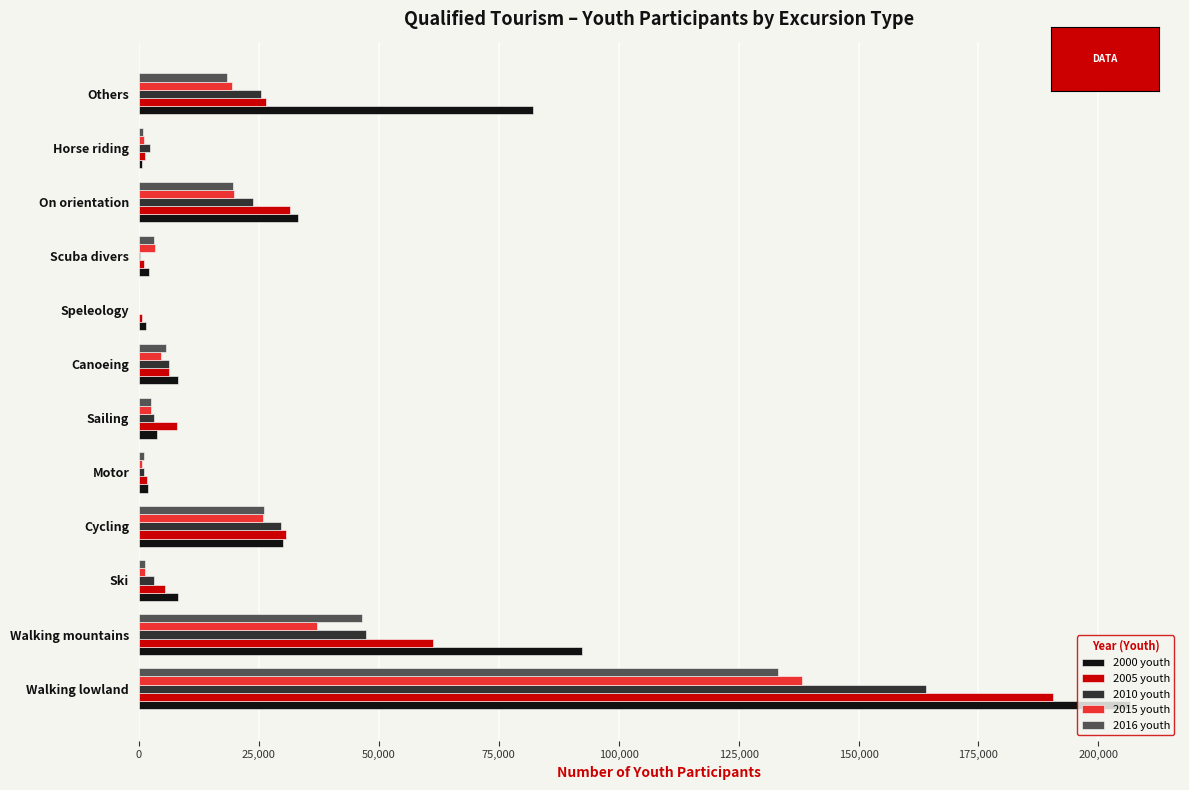

What is the total value across all series at Walking mountains?

284772